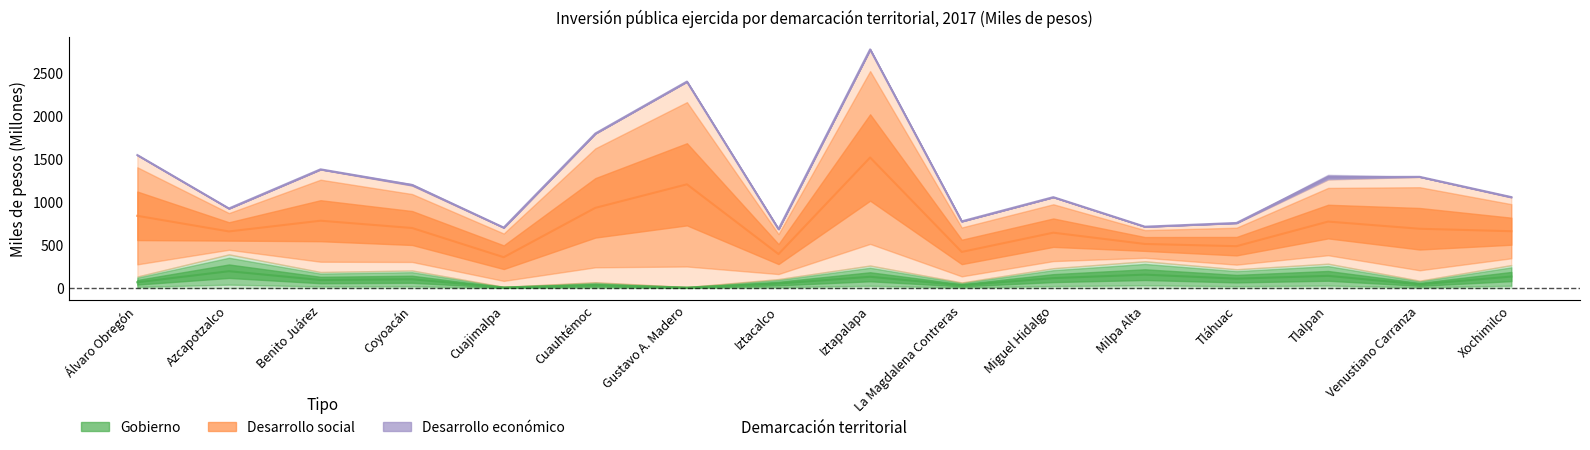

At which category does the chart reach its peak across all series?

Iztapalapa